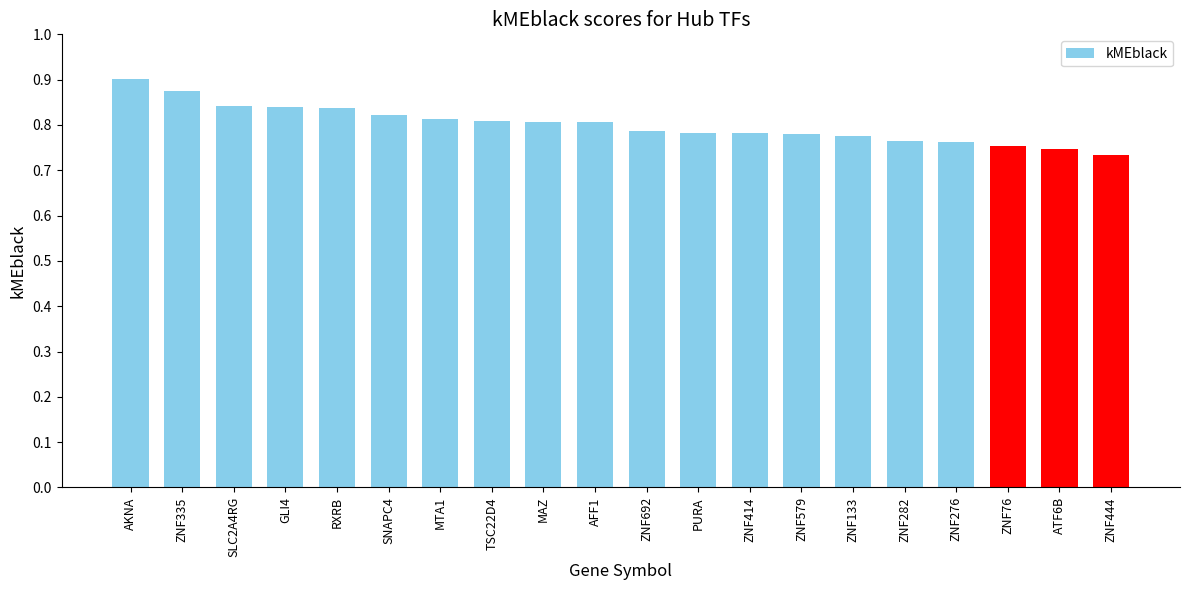

Is it true that the value at MTA1 is 0.8?

True